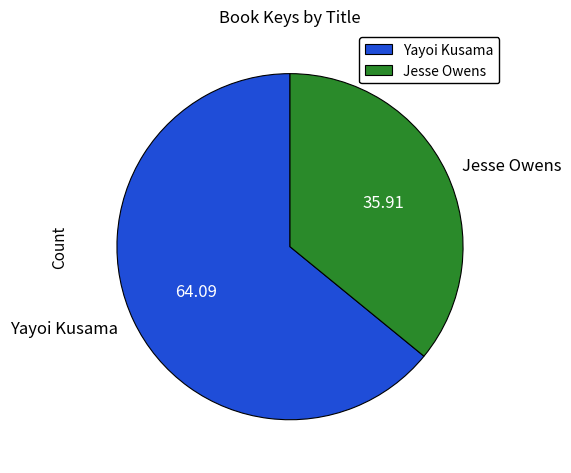

Does Jesse Owens account for over 50% of the chart?

No